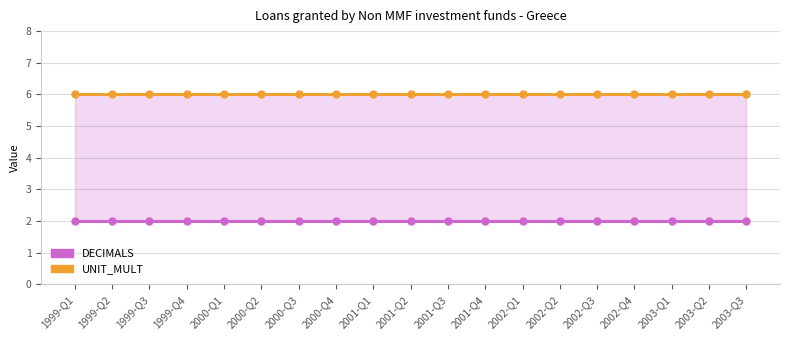

What is the average value of the UNIT_MULT series?

6